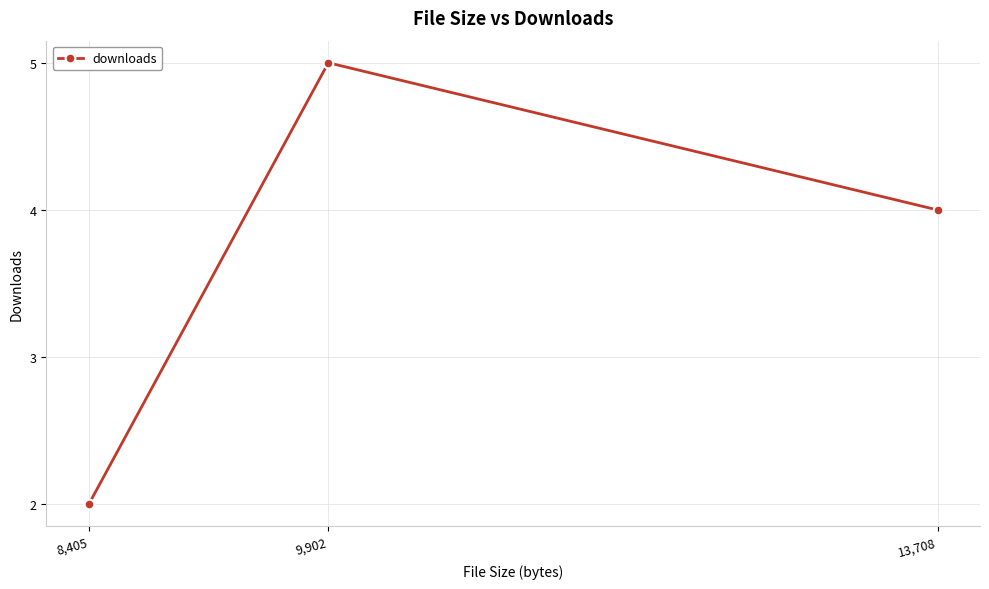

What is the approximate value at 9,902?

5